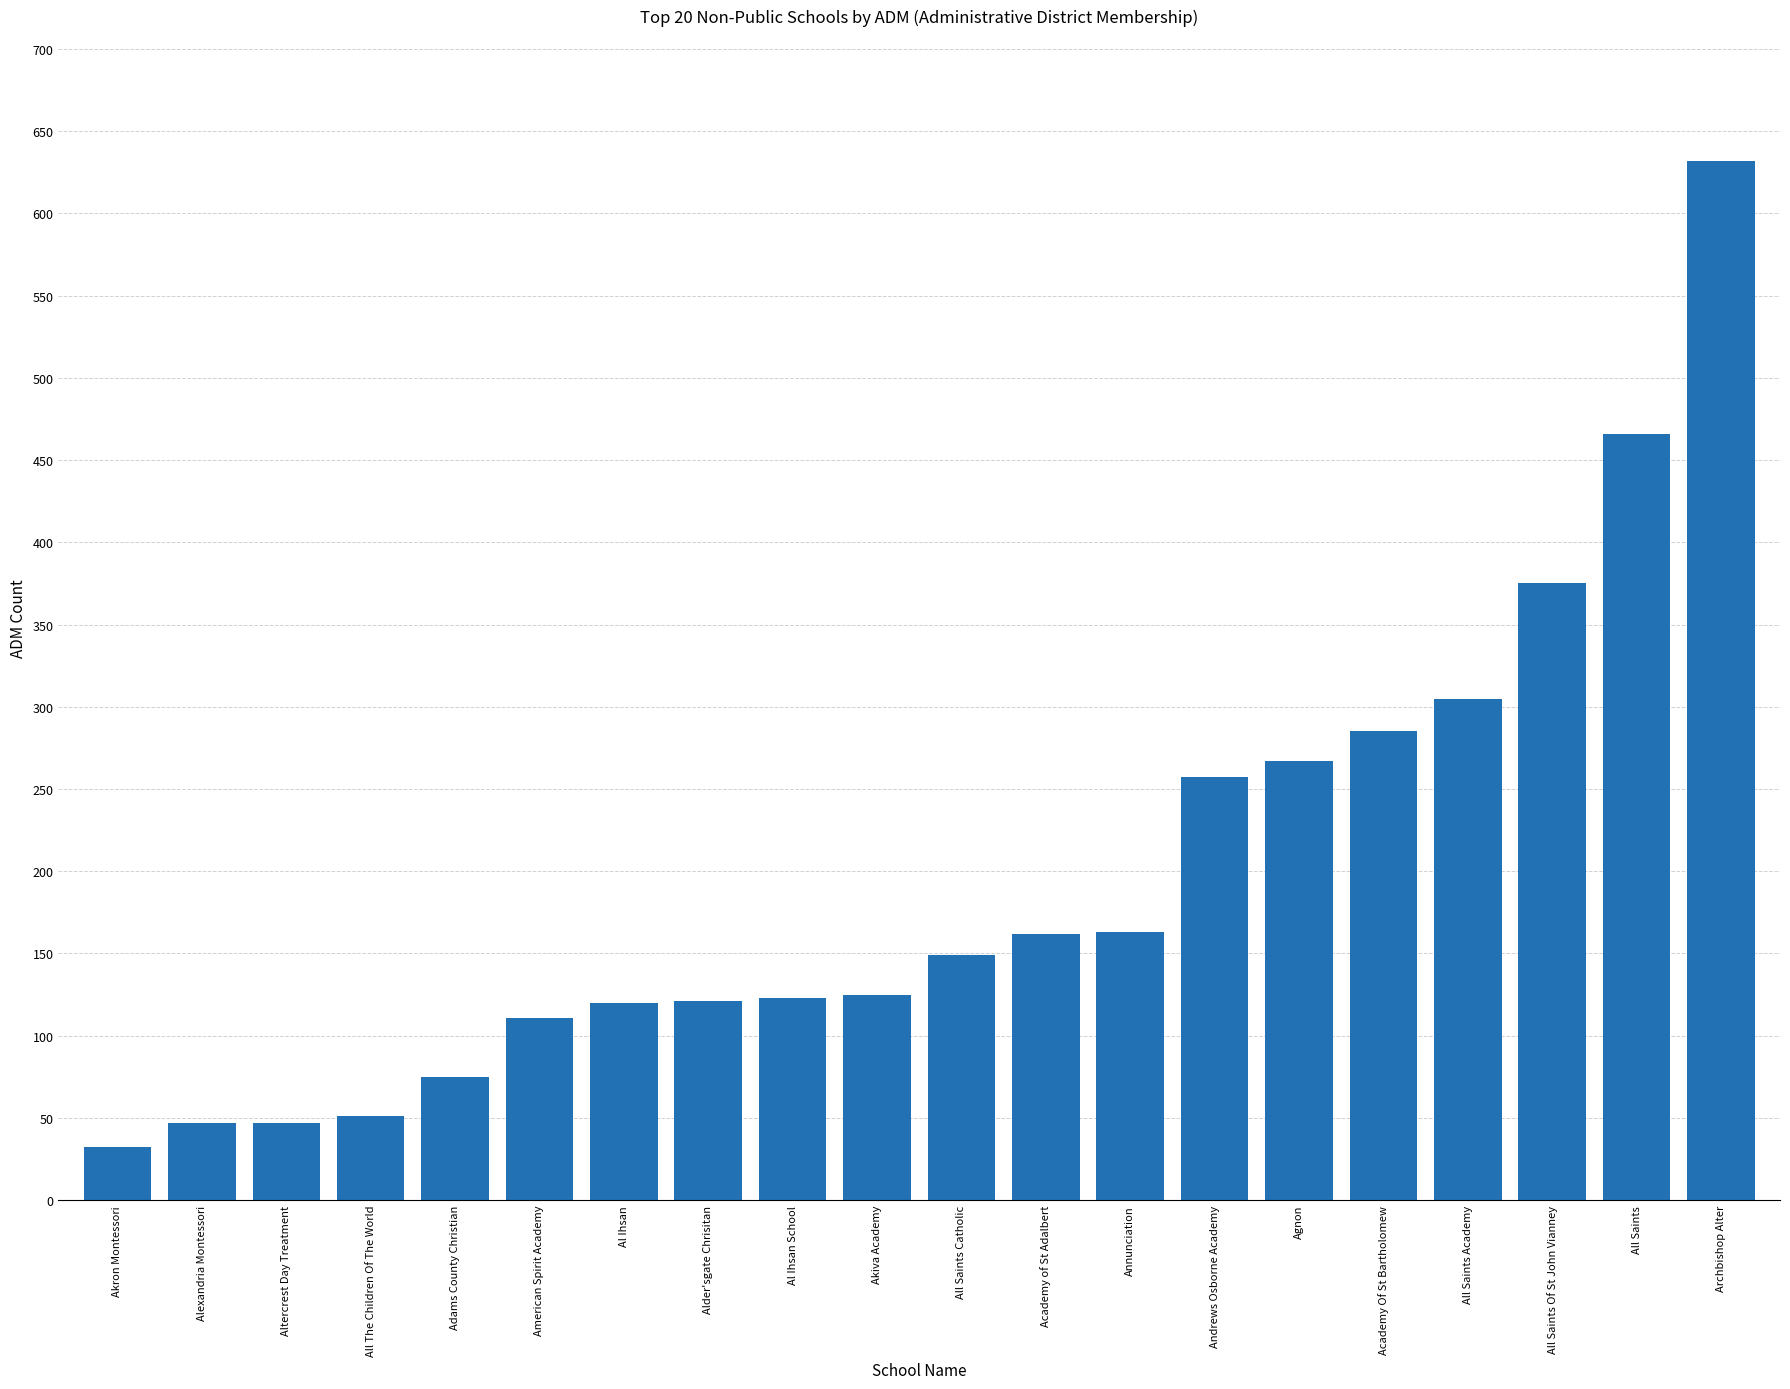

What is the average value?

196